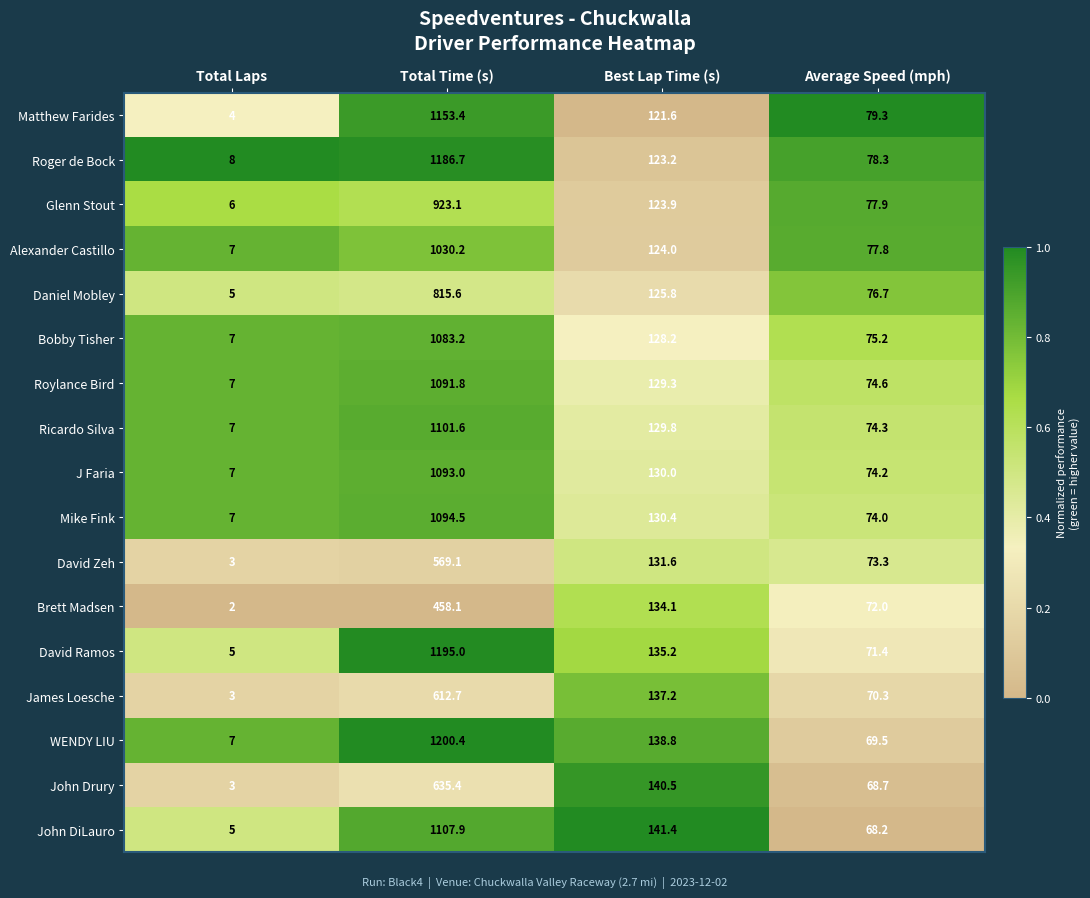

What is the difference between the maximum and minimum values in the James Loesche series?

609.7